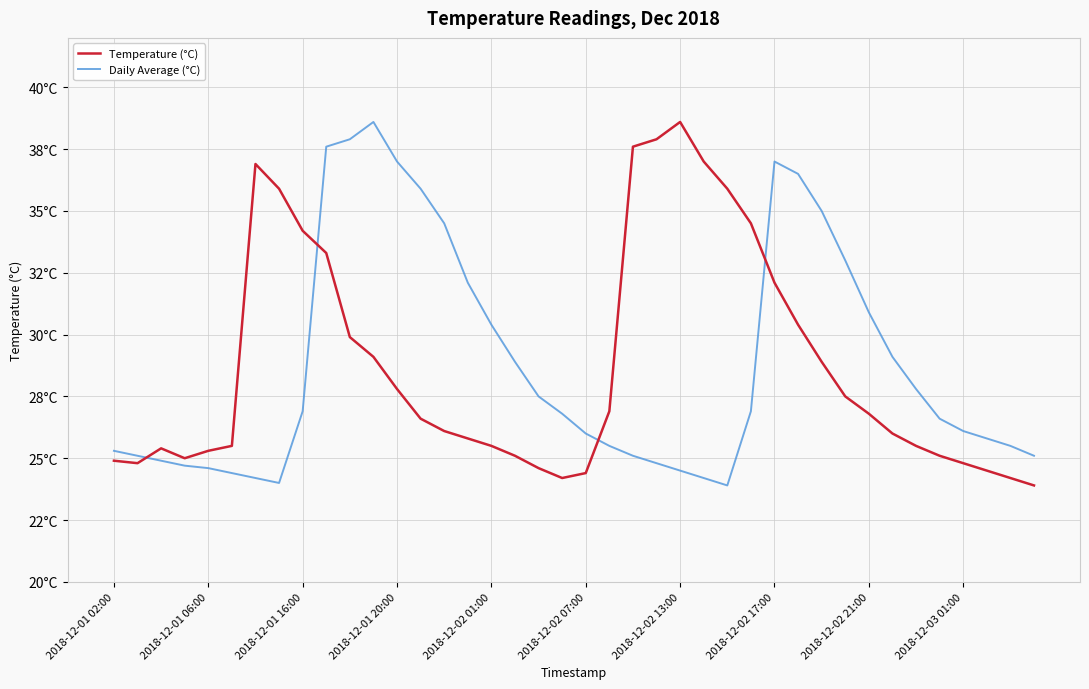

Does the chart have visible grid lines?

Yes